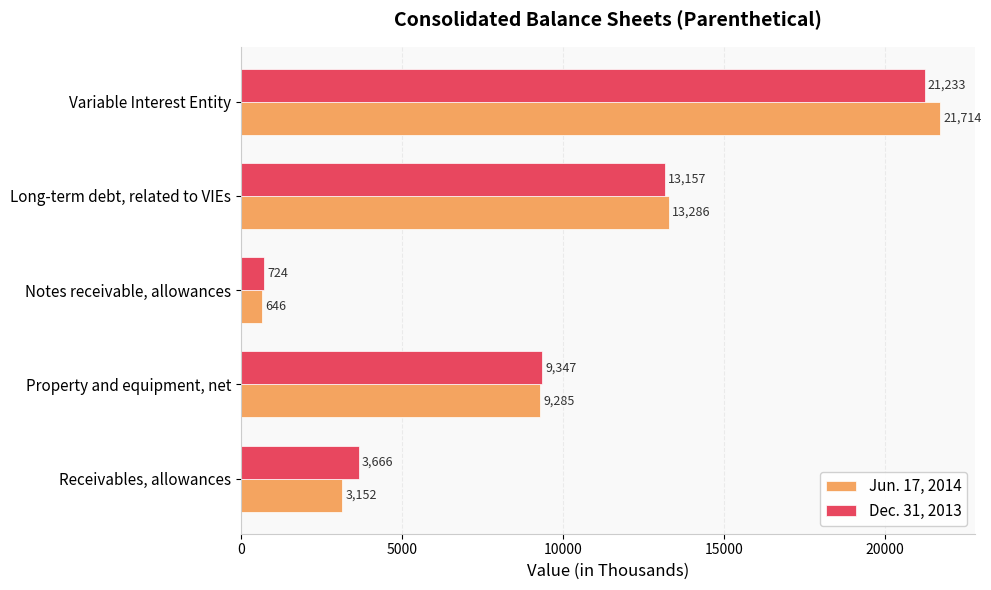

Where is Dec. 31, 2013 nearest to the value 10978?

Property and equipment, net